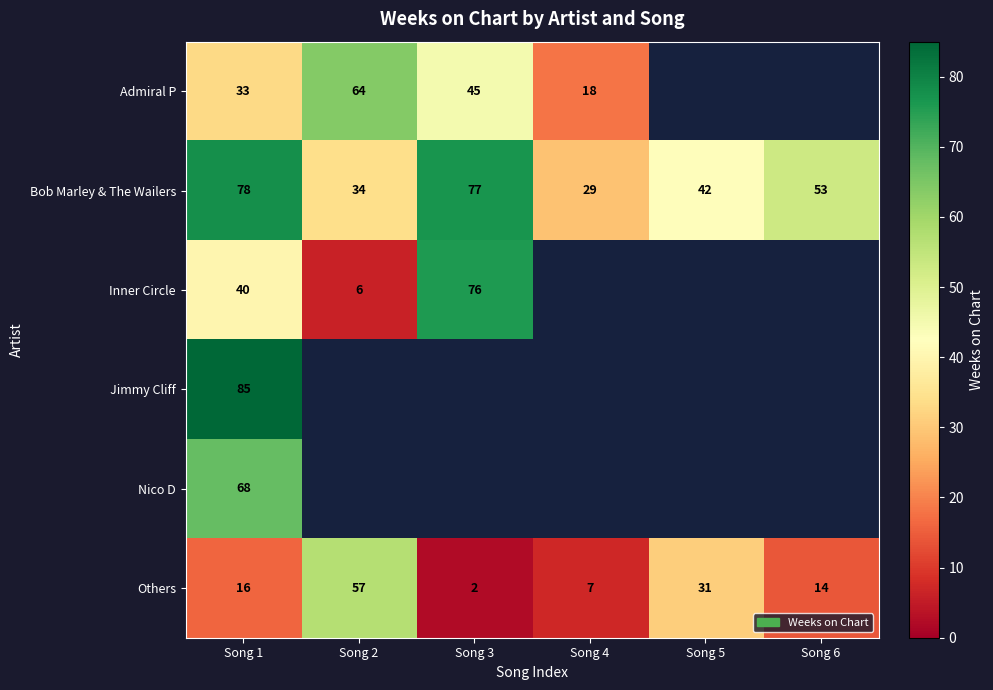

What is the spread (max minus min) of values at Song 1?

69